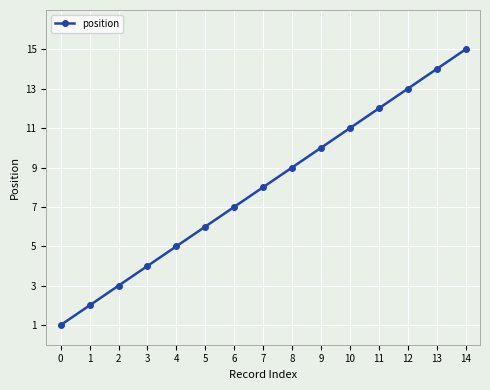

What is the approximate value at 2, to the nearest 5?

5